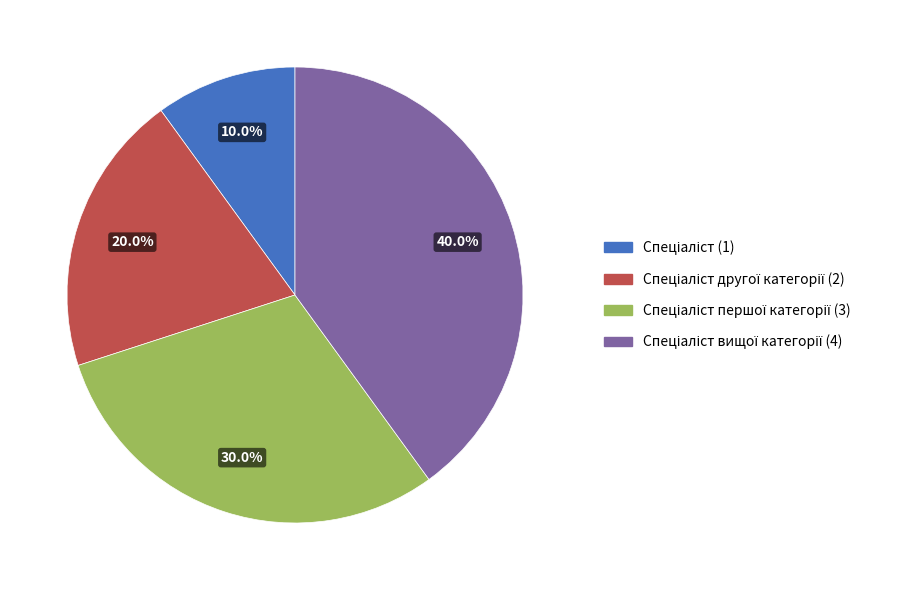

Is there a majority slice in this chart?

No